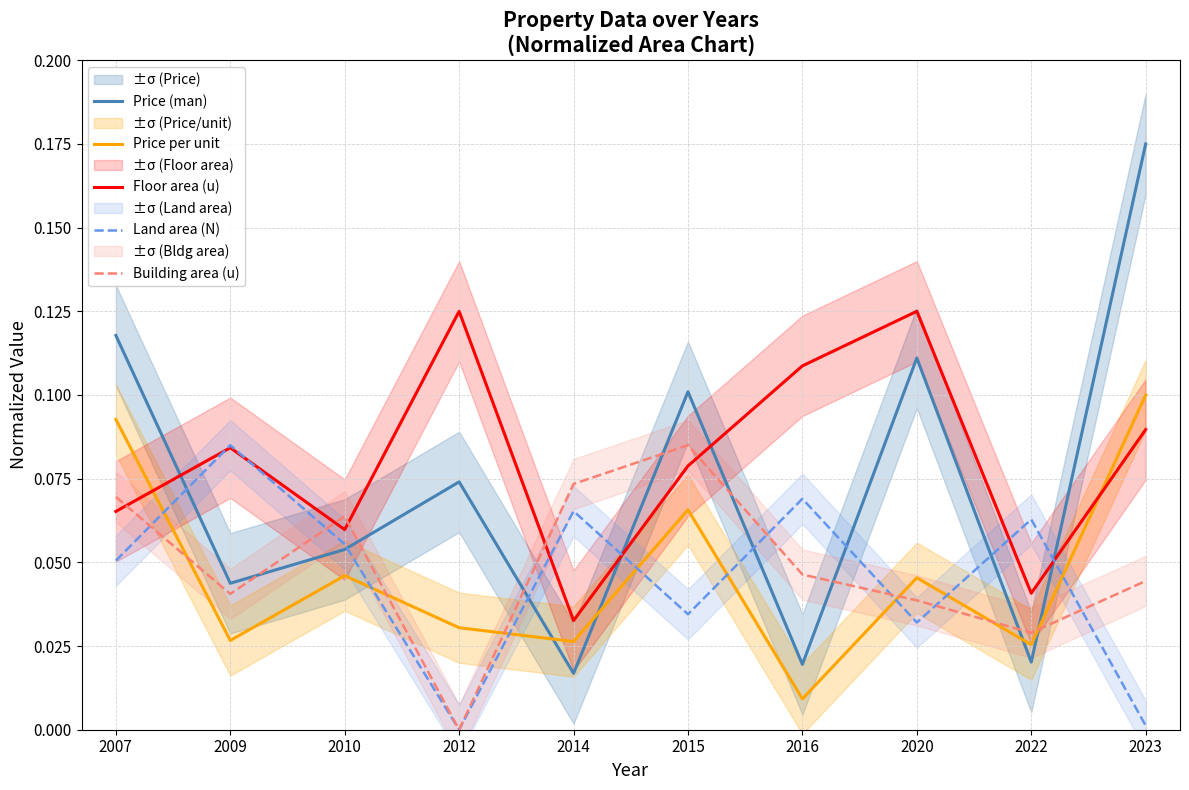

Is it true that Building area (u) equals 0.1 at 2010?

True